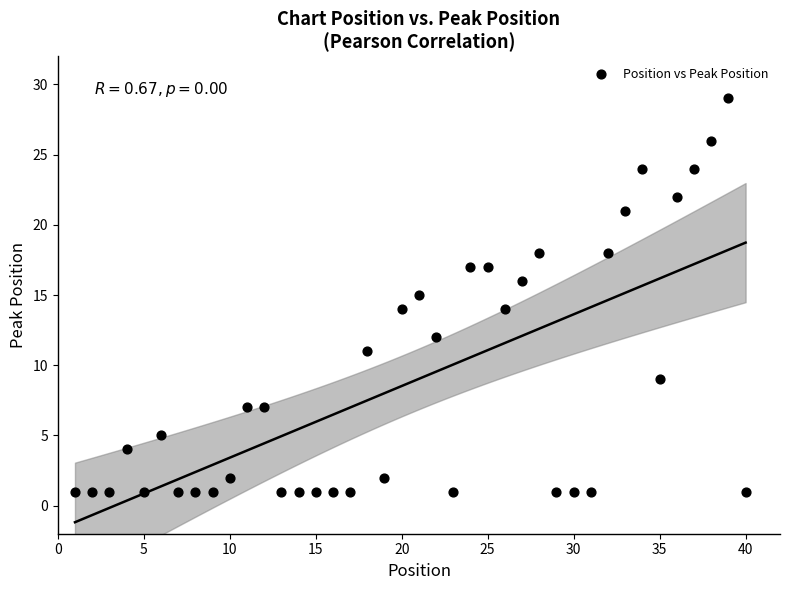

What is the range of Y values (max minus min)?

28